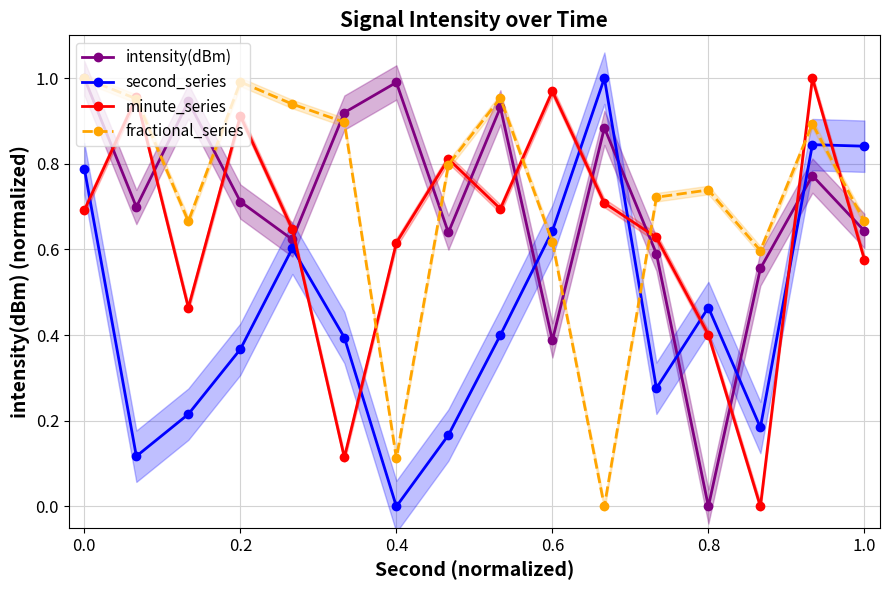

How many interior local peaks does the fractional_series series have?

4